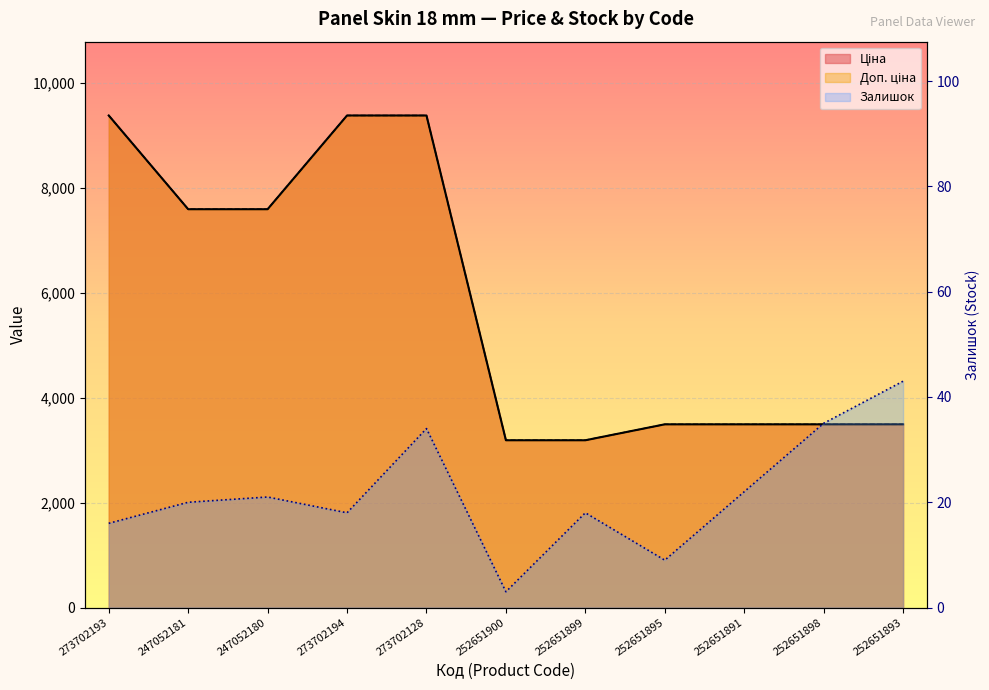

Read the Доп. ціна value at 252651898.

3494.0